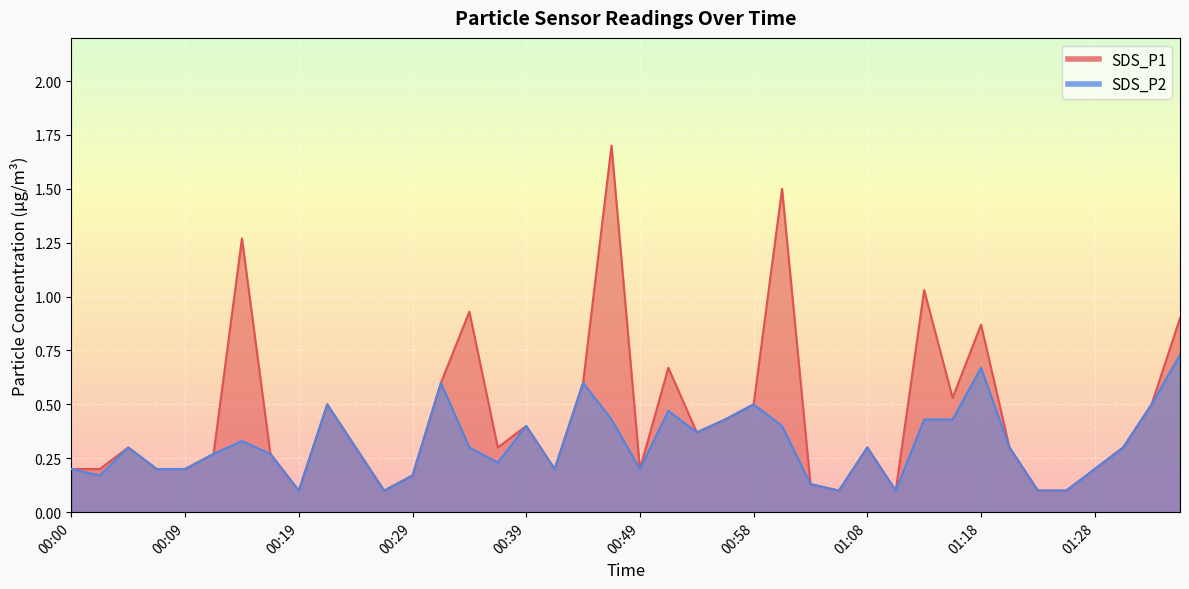

Which category has the lowest value across all series?

00:19